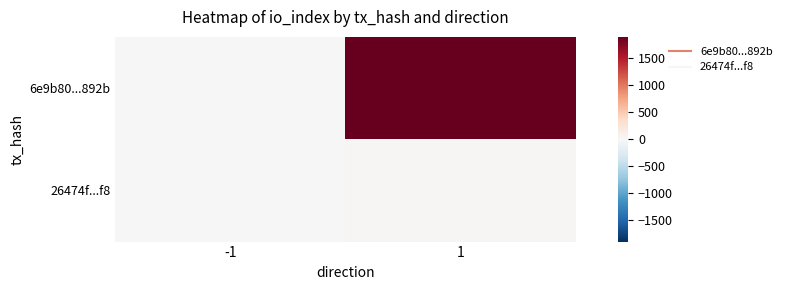

Which series has the largest range (max minus min)?

6e9b80...892b